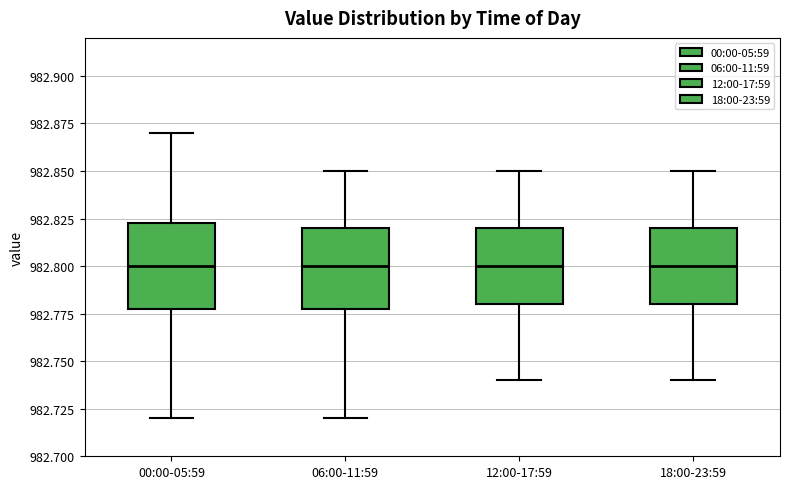

Reading left to right, read every box against the y-axis: the position of its median line, the range the box covers, and the ends of its whiskers. The values are not printed on the chart, so give them approximately, as read against the axis.

00:00-05:59: median 982.800, box 982.780 to 982.825, whiskers 982.720 to 982.870
06:00-11:59: median 982.800, box 982.780 to 982.820, whiskers 982.720 to 982.850
12:00-17:59: median 982.800, box 982.780 to 982.820, whiskers 982.740 to 982.850
18:00-23:59: median 982.800, box 982.780 to 982.820, whiskers 982.740 to 982.850